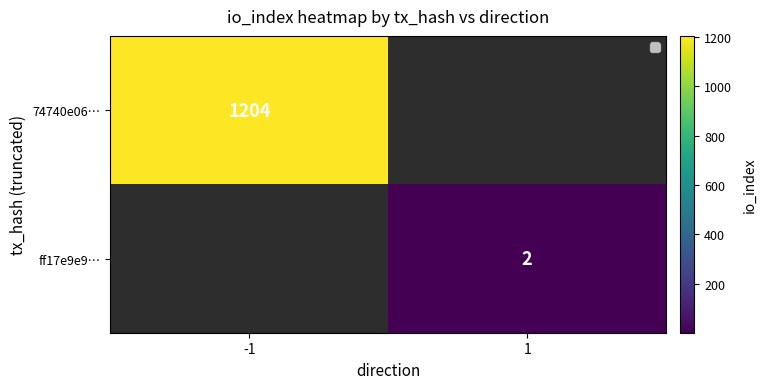

The 74740e06… series shows 481.7 at -1. True or false?

False